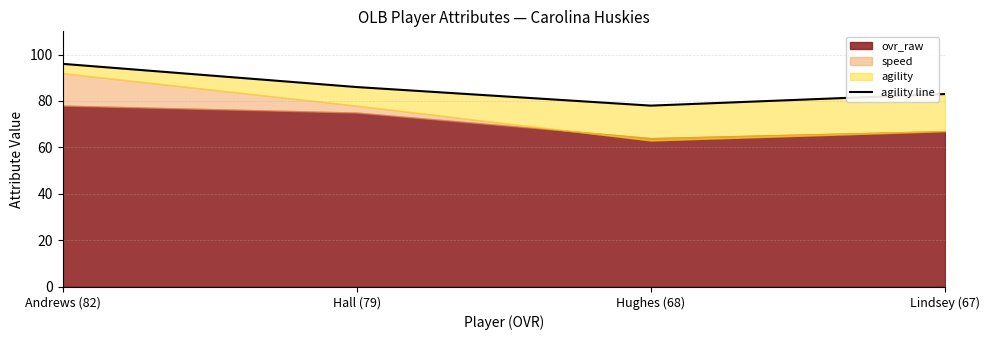

Rank the categories by value from lowest to highest.

Hughes (68), Lindsey (67), Hall (79), Andrews (82)